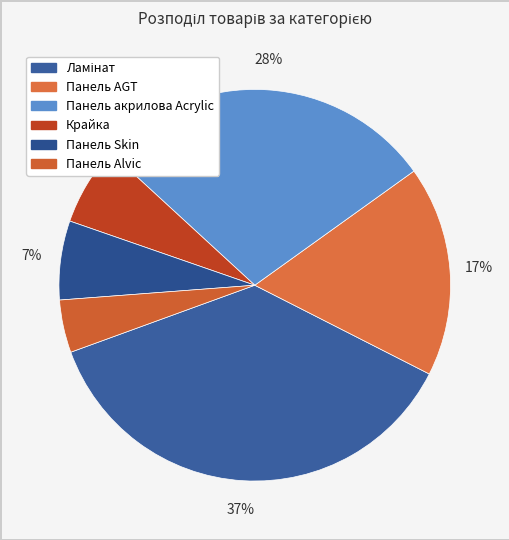

What percentage is NOT represented by Ламінат?

63.0%